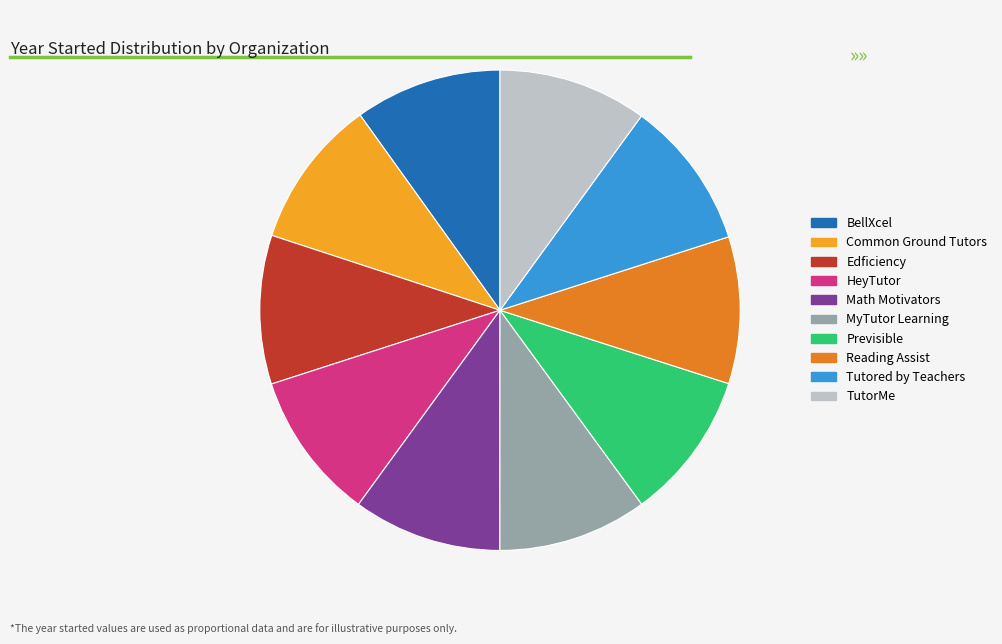

True or false: Tutored by Teachers accounts for 10% of the total.

True